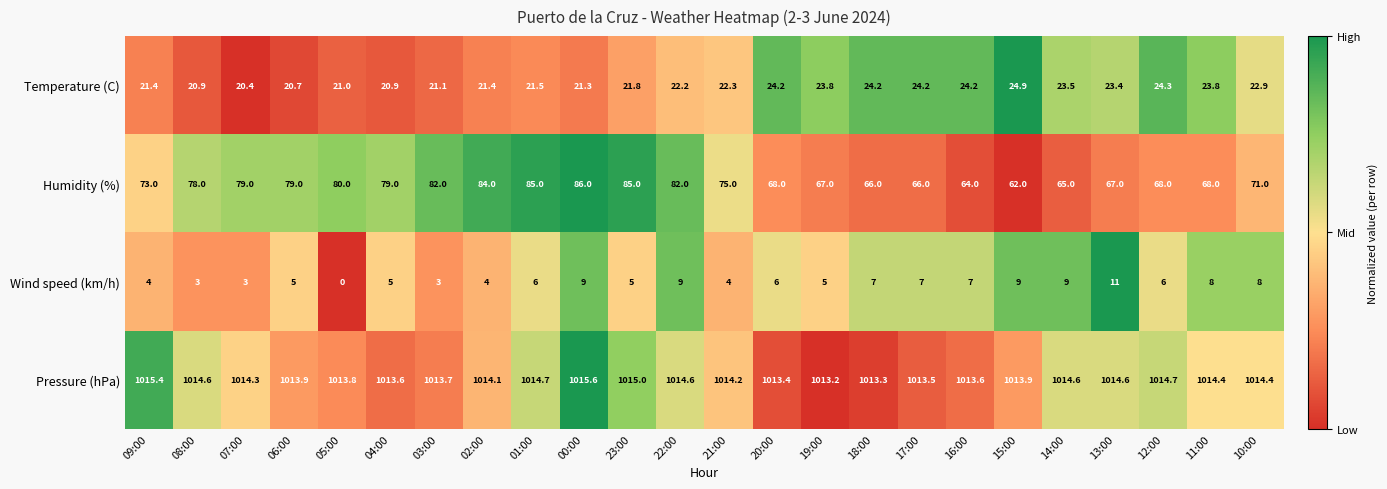

What is the highest value of the Pressure (hPa) series?

1015.6